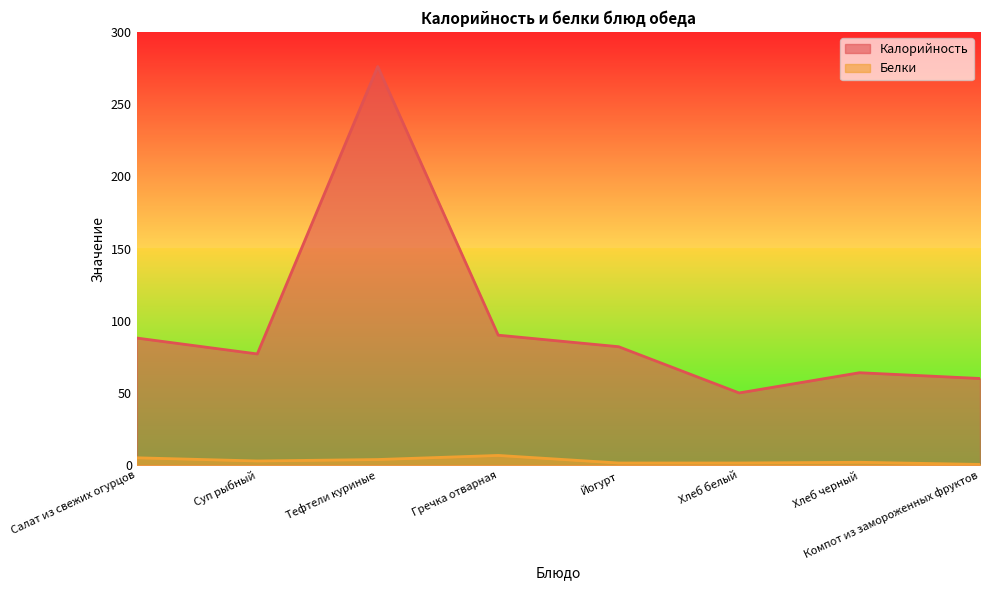

True or false: Калорийность and Белки intersect in this chart.

False